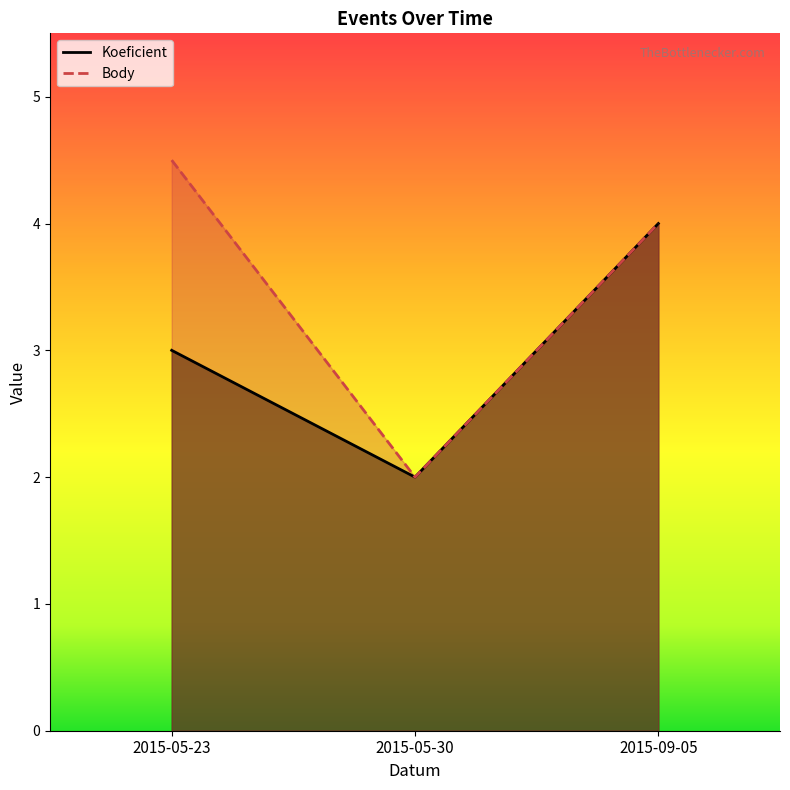

What is the average value of the Koeficient series?

3.0